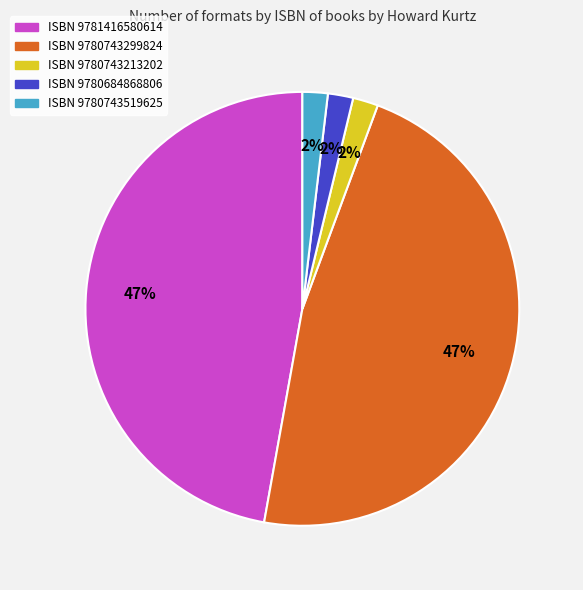

To the nearest percent, what is the difference between the largest and smallest slice percentages?

45%